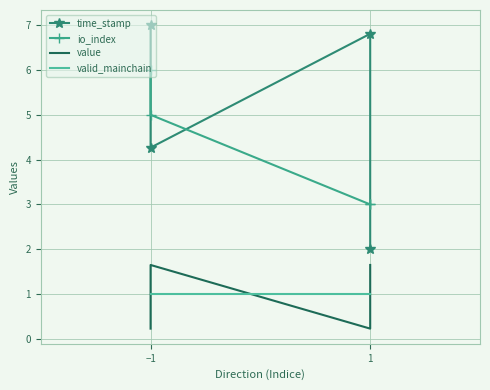

Where is the first local maximum for time_stamp?

1